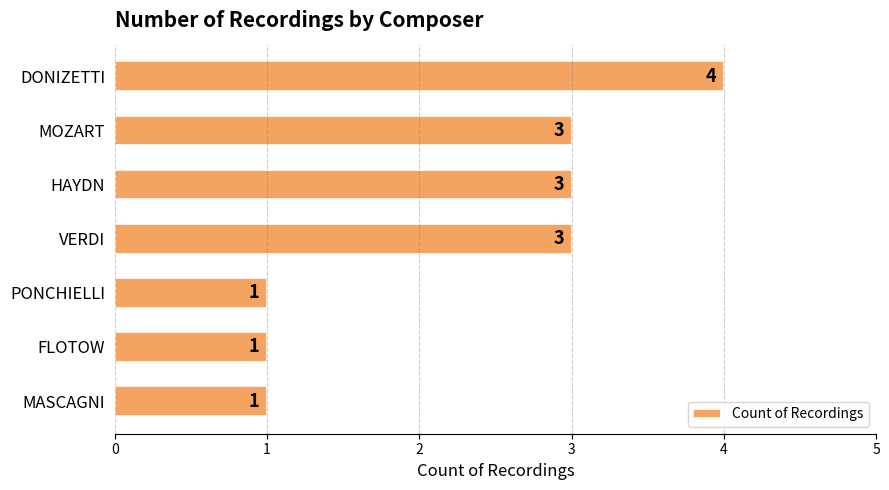

What is the average value?

2